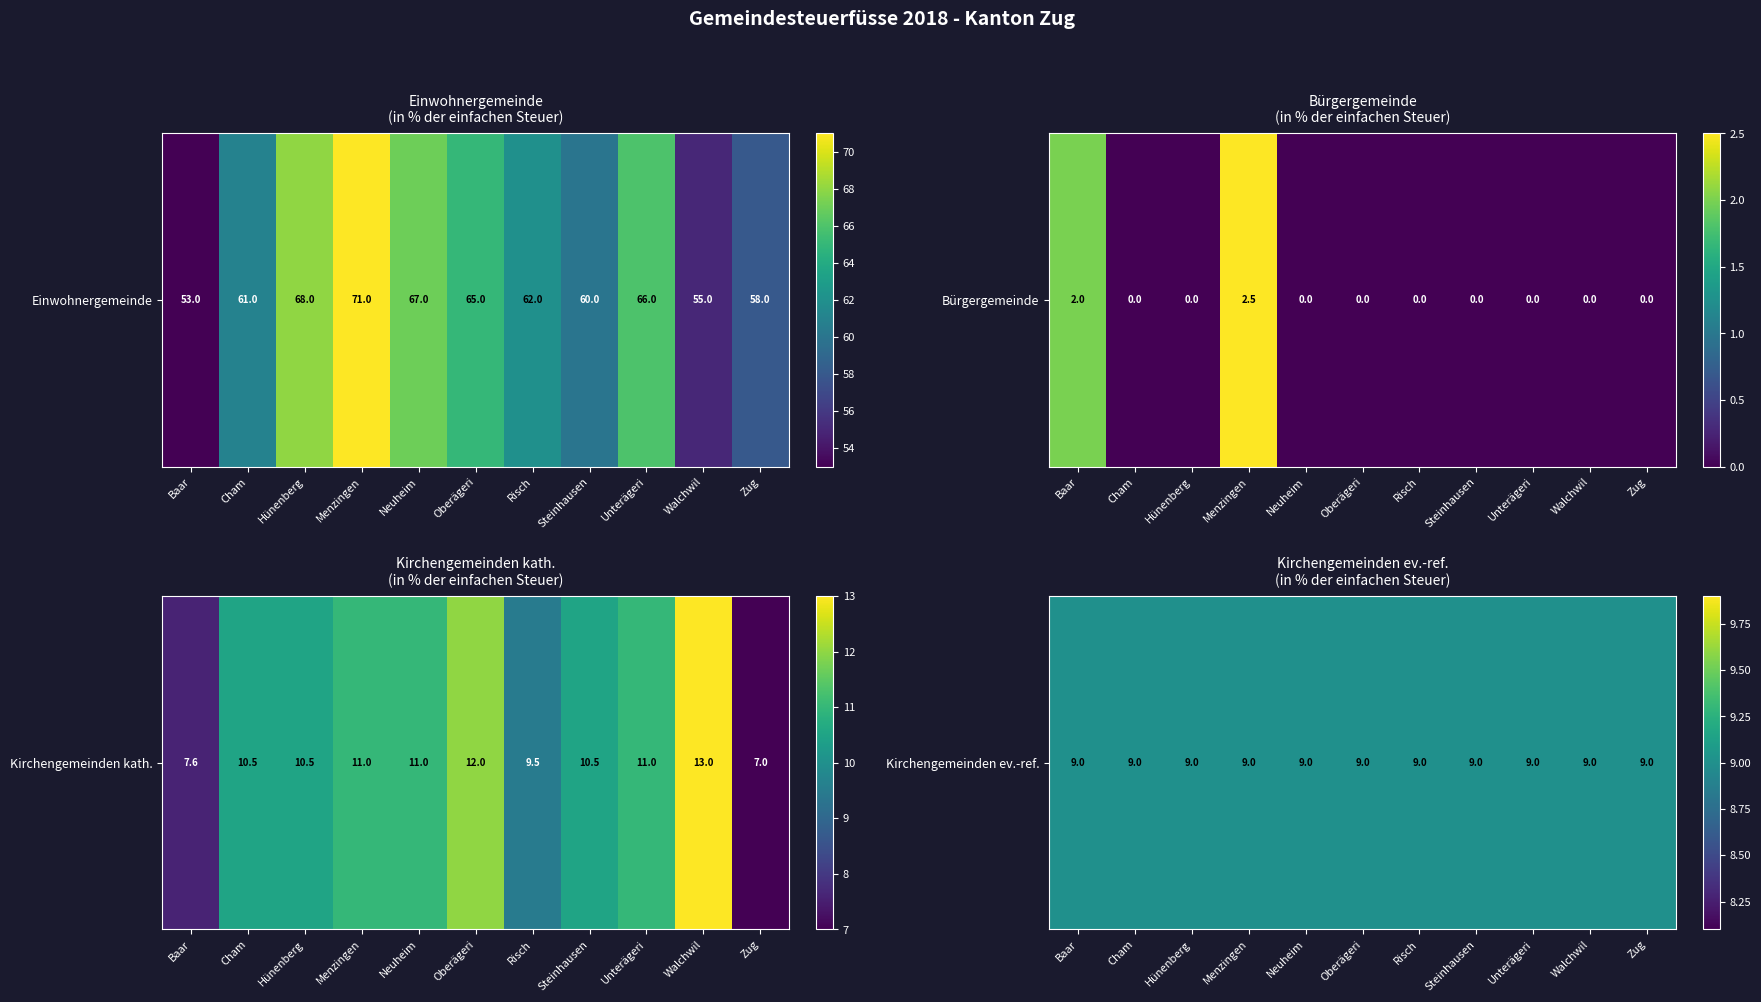

Between Oberägeri and Hünenberg, which is larger?

Hünenberg